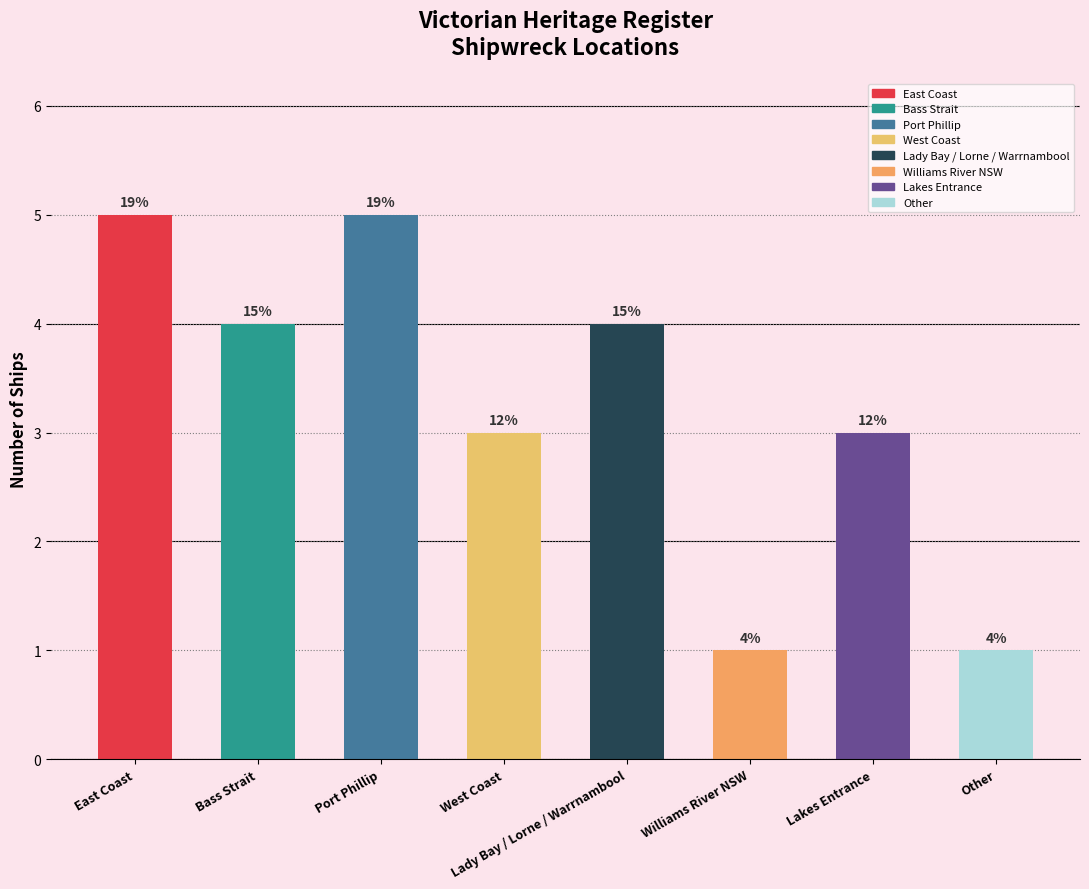

Approximately how many times larger is the value at Williams River NSW compared to Other?

1.0